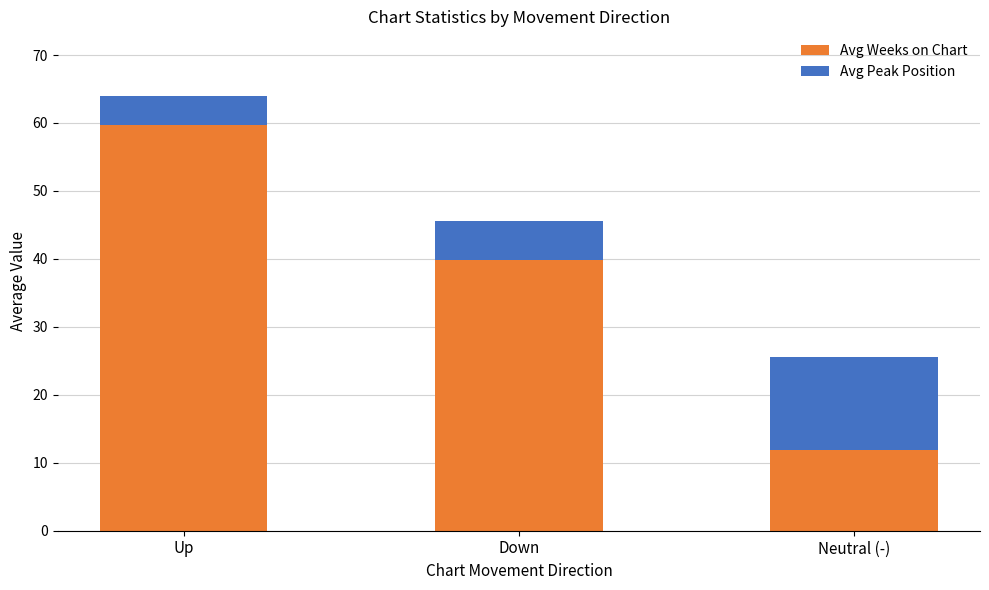

At which label is Avg Weeks on Chart closest to 35?

Down